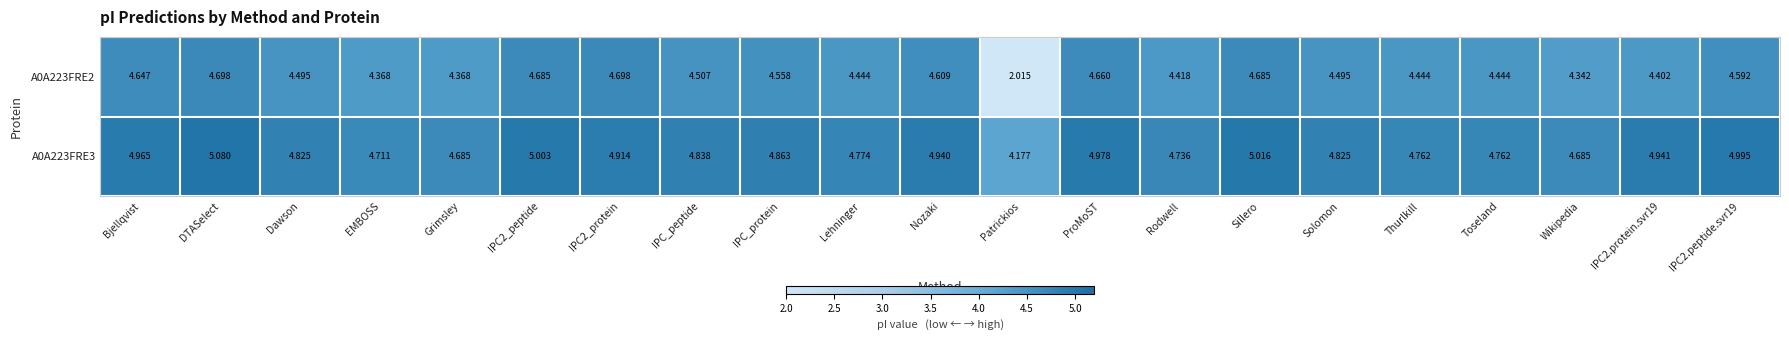

Which series has the largest total across all categories?

A0A223FRE3